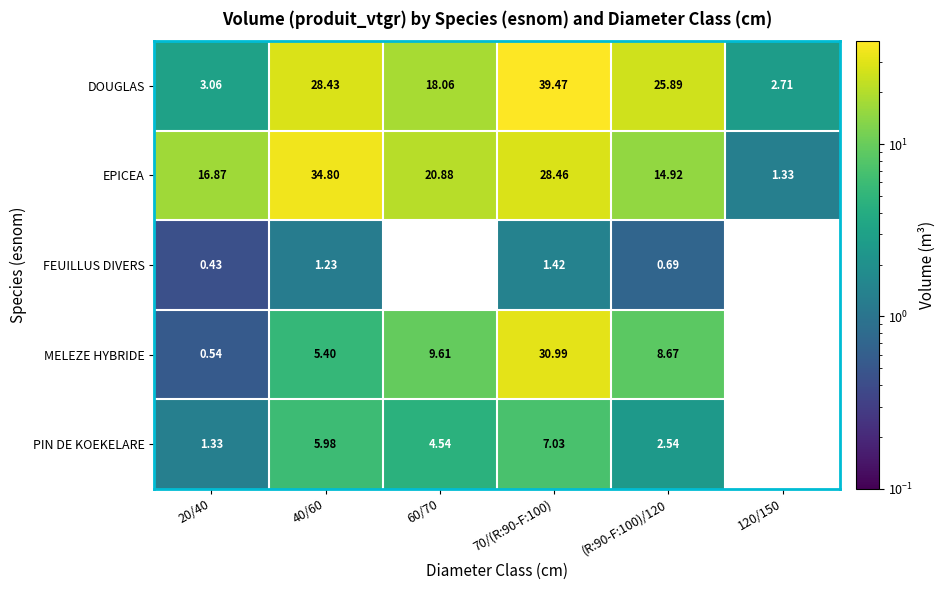

Rank the series at 70/(R:90-F:100) from highest to lowest value.

DOUGLAS, MELEZE HYBRIDE, EPICEA, PIN DE KOEKELARE, FEUILLUS DIVERS